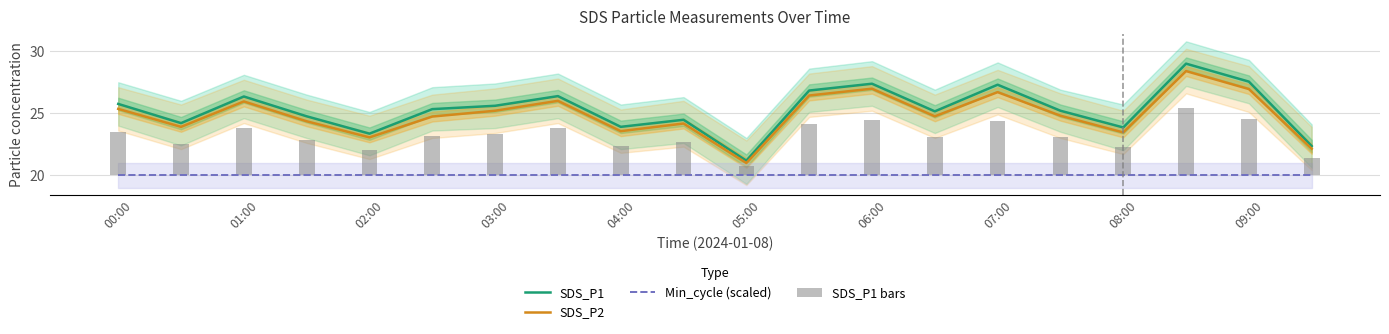

True or false: Min_cycle (scaled) and SDS_P1 intersect in this chart.

False